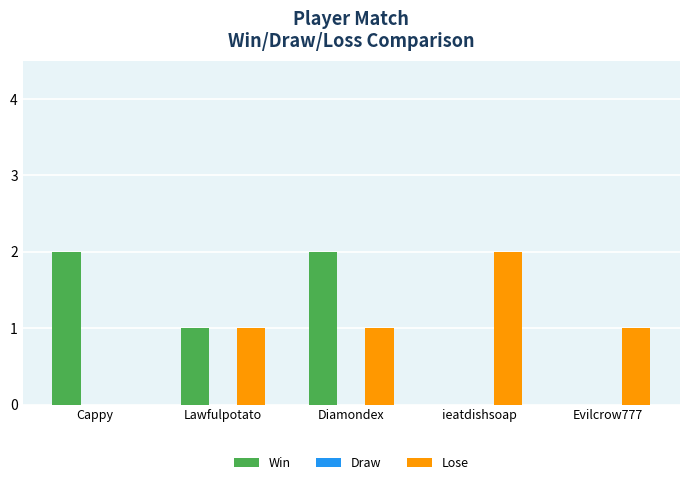

How many distinct data groups are displayed?

2